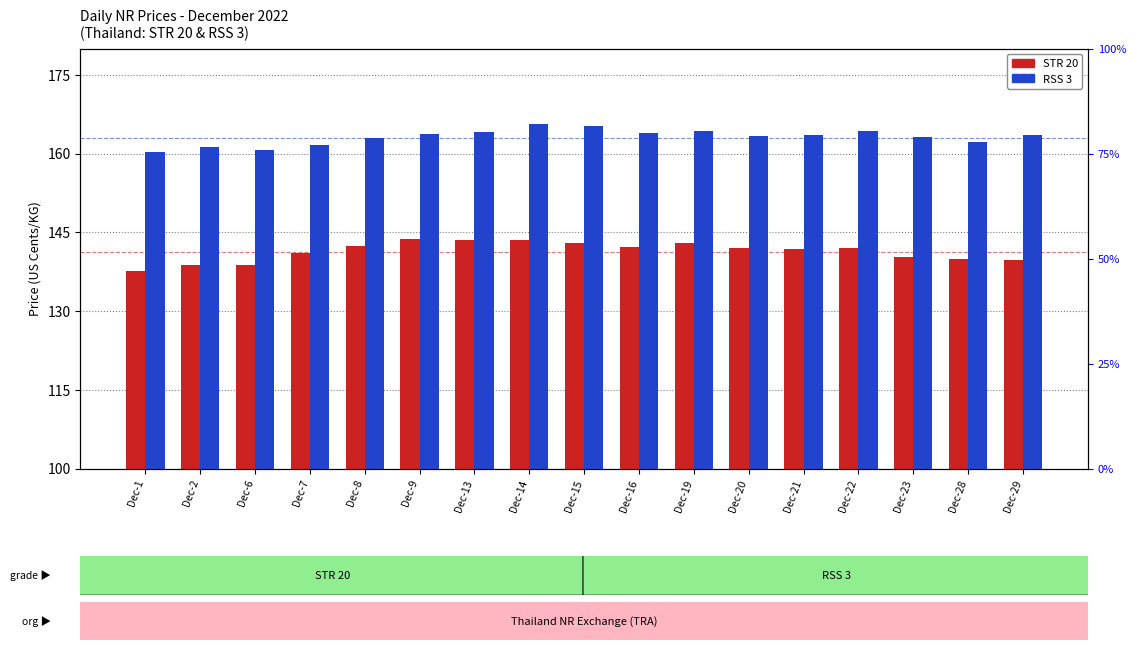

What is the minimum value shown in the chart?

137.7